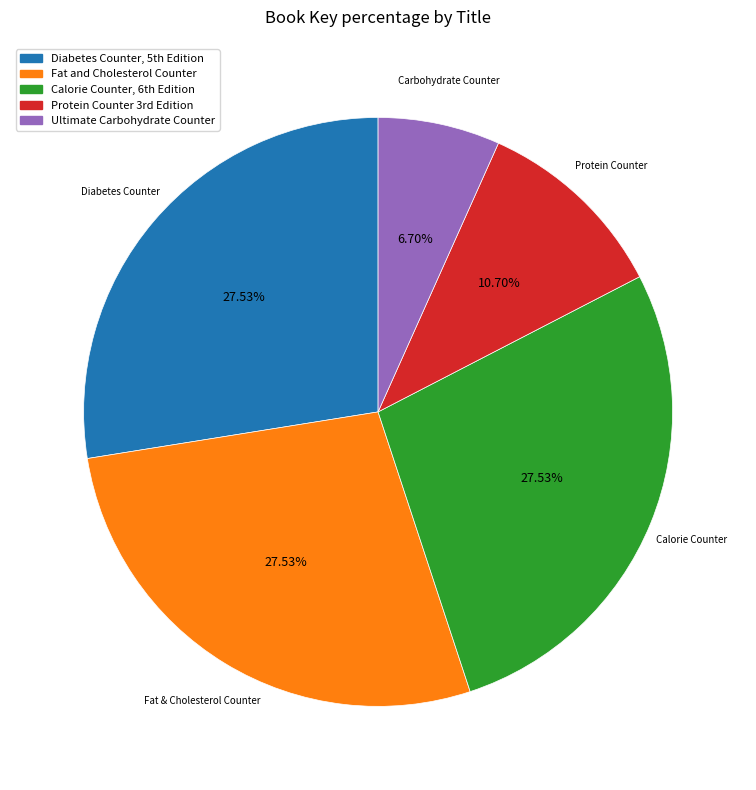

The Fat and Cholesterol Counter slice represents 28% of the pie. True or false?

True